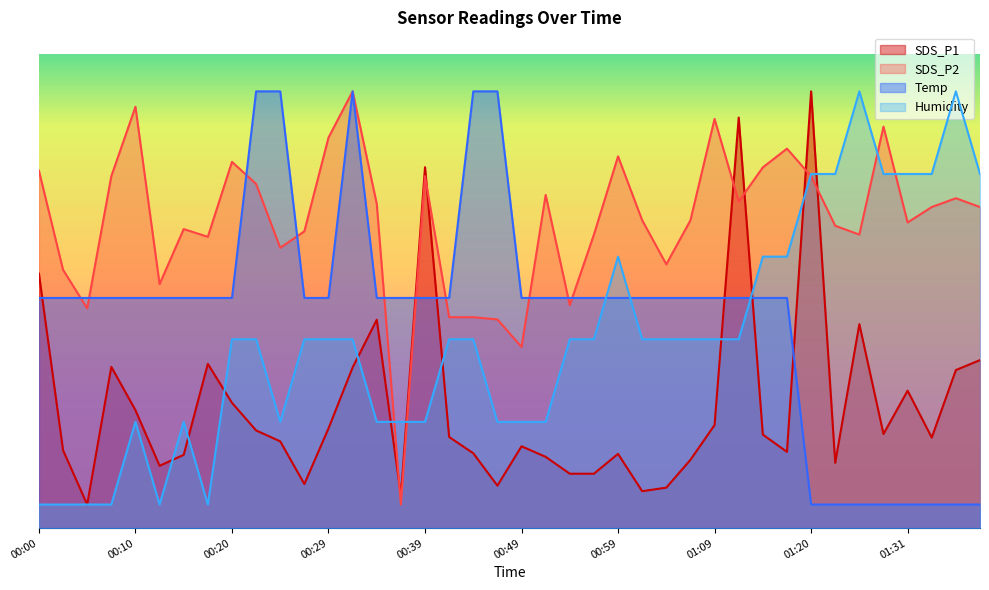

Which category has the highest value in the SDS_P2 series?

00:32